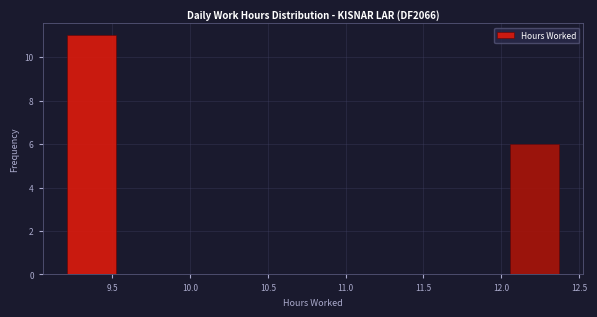

Reading left to right, list every bar in this chart as the range it spans on the x-axis followed by its height. Neither the bar edges nor the heights are printed on the chart, so give them approximately, as read against the axes.

9.20 to 9.55: 11
9.55 to 9.85: 0
9.85 to 10.15: 0
10.15 to 10.45: 0
10.45 to 10.80: 0
10.80 to 11.10: 0
11.10 to 11.40: 0
11.40 to 11.75: 0
11.75 to 12.05: 0
12.05 to 12.35: 6